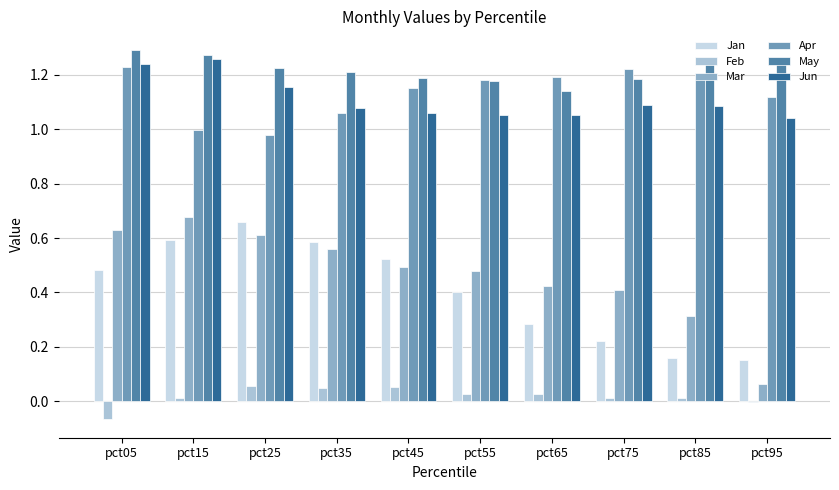

What is the smallest value displayed?

-0.1